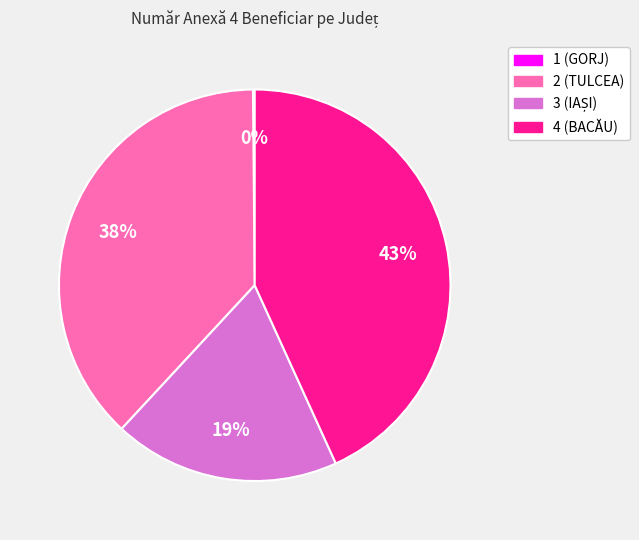

What is the largest slice in the pie chart?

4 (BACĂU)